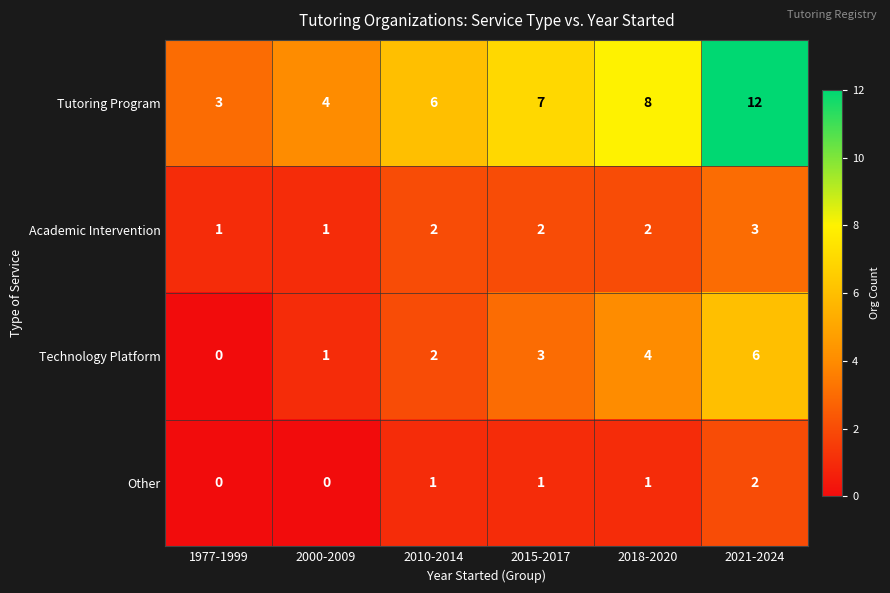

At which category is the sum across all series the highest?

2021-2024